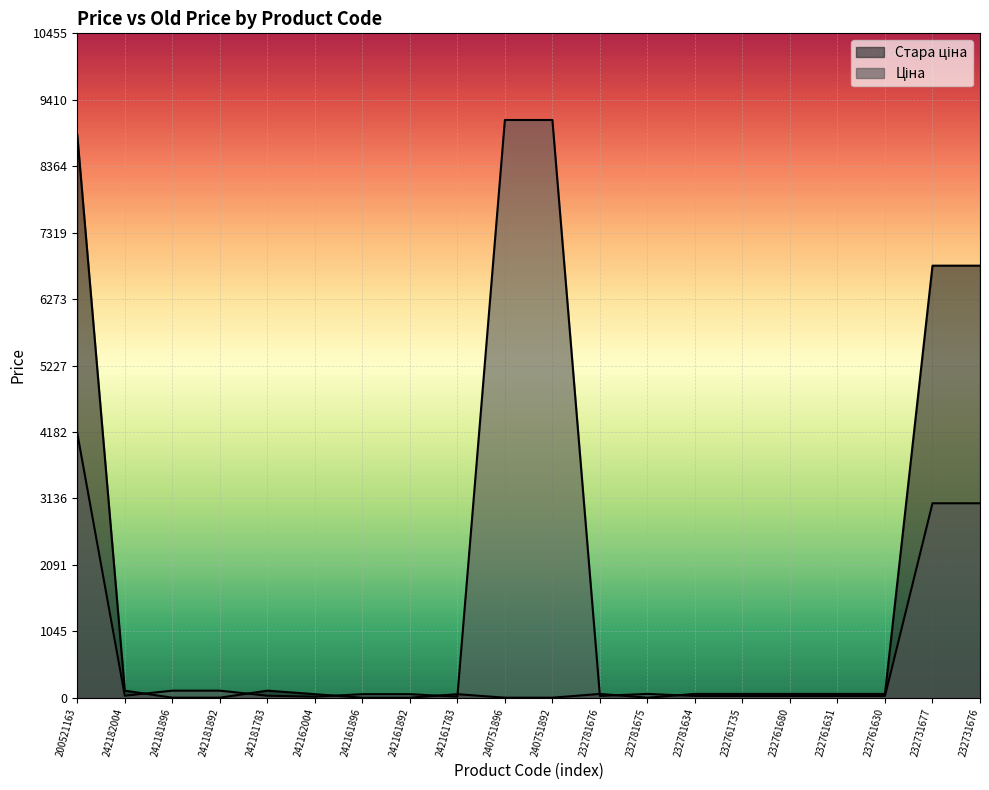

At 232781676, list the series in order from smallest to largest.

Ціна, Стара ціна